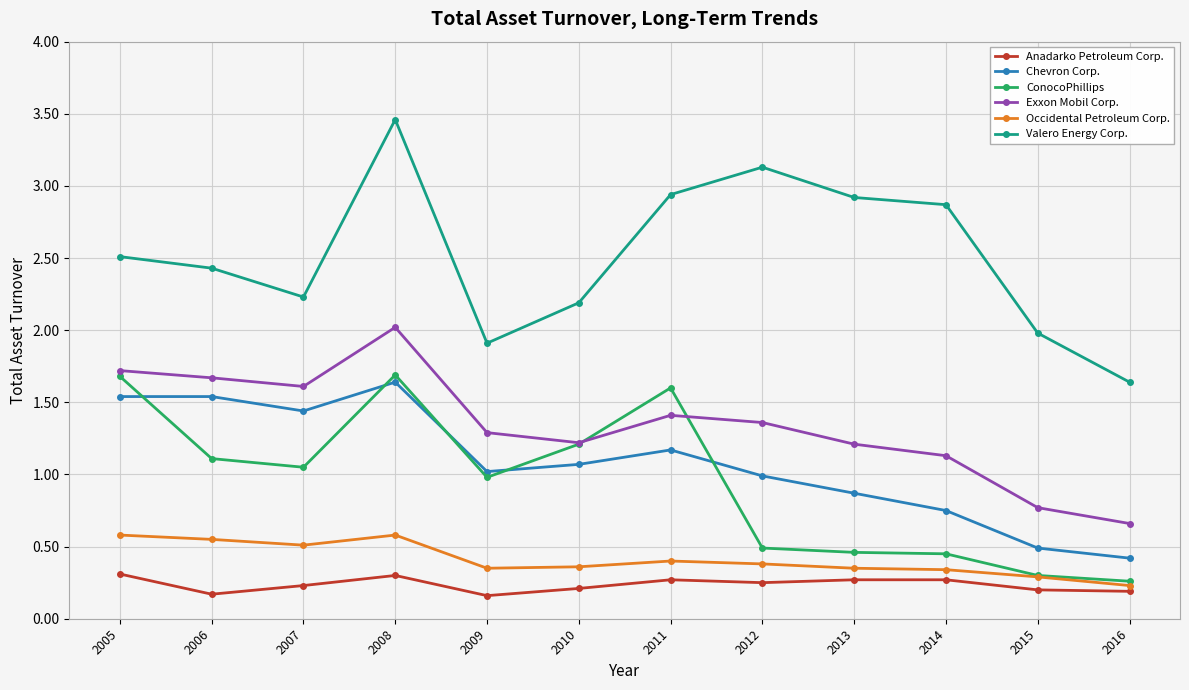

How many lines are shown in the chart?

6